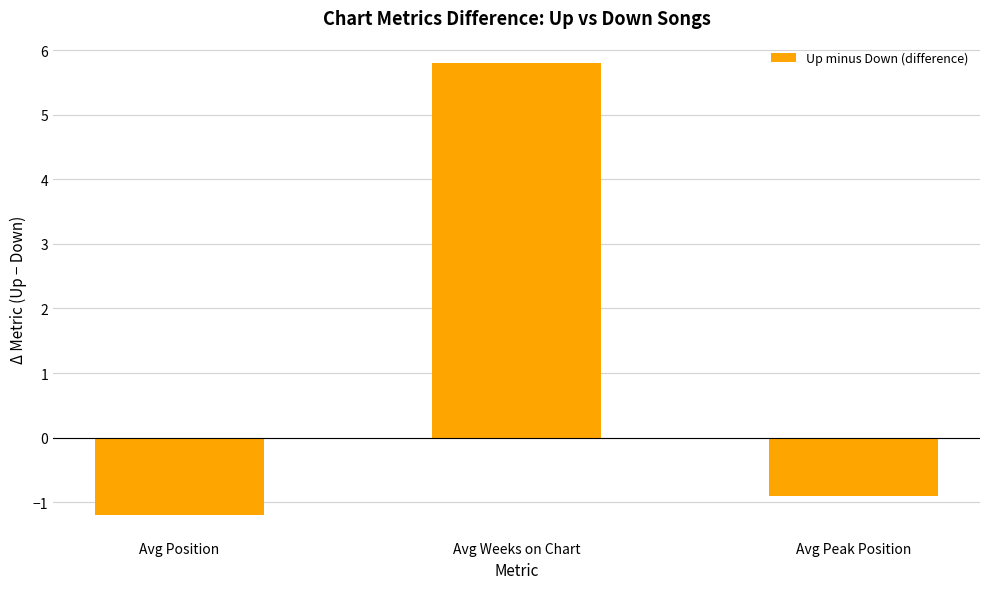

What is the label of the 1st bar from the left?

Avg Position